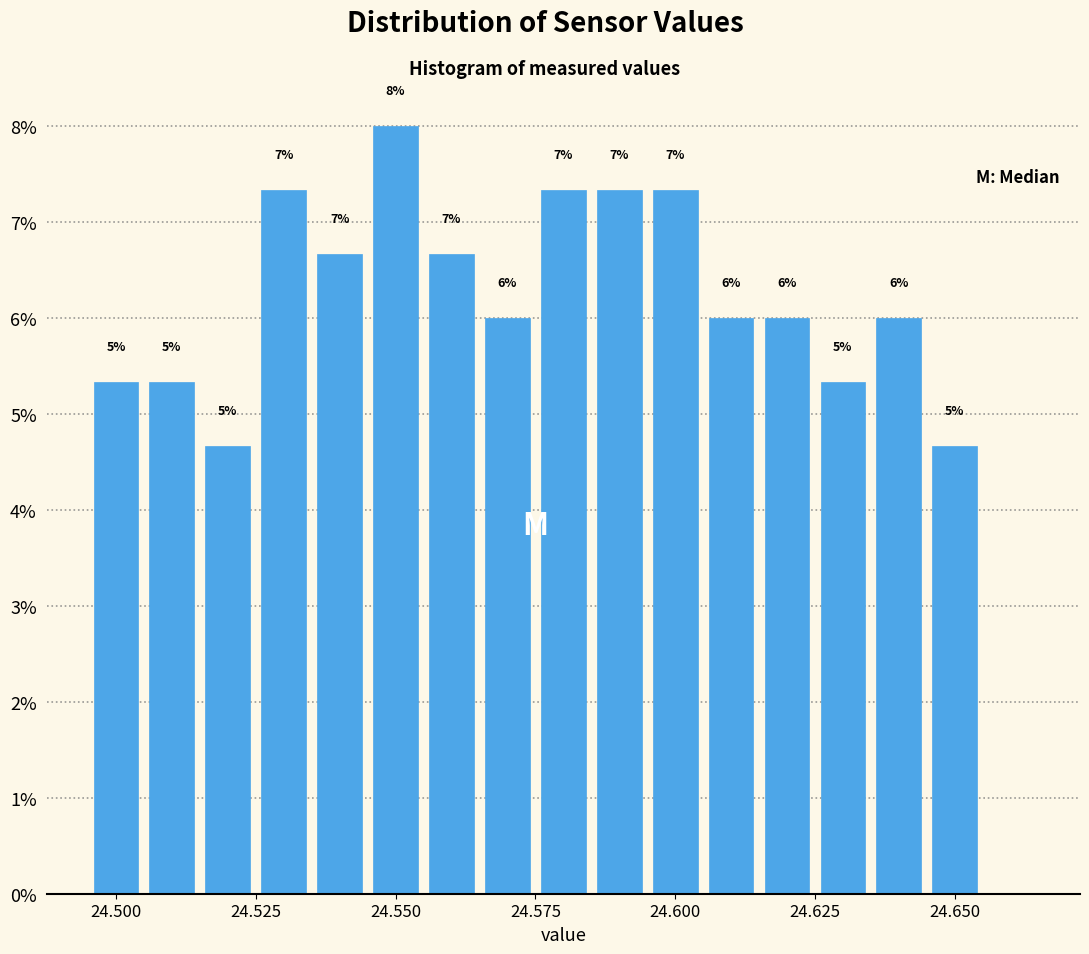

Read against the x-axis, roughly where is the centre of the tallest bar?

24.550